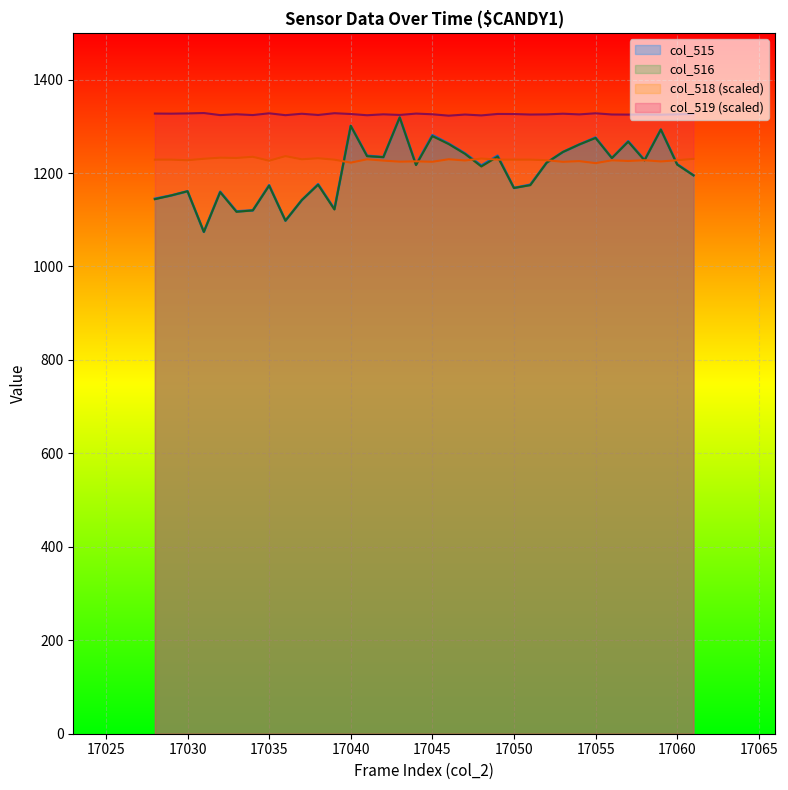

What is the average value?

1199